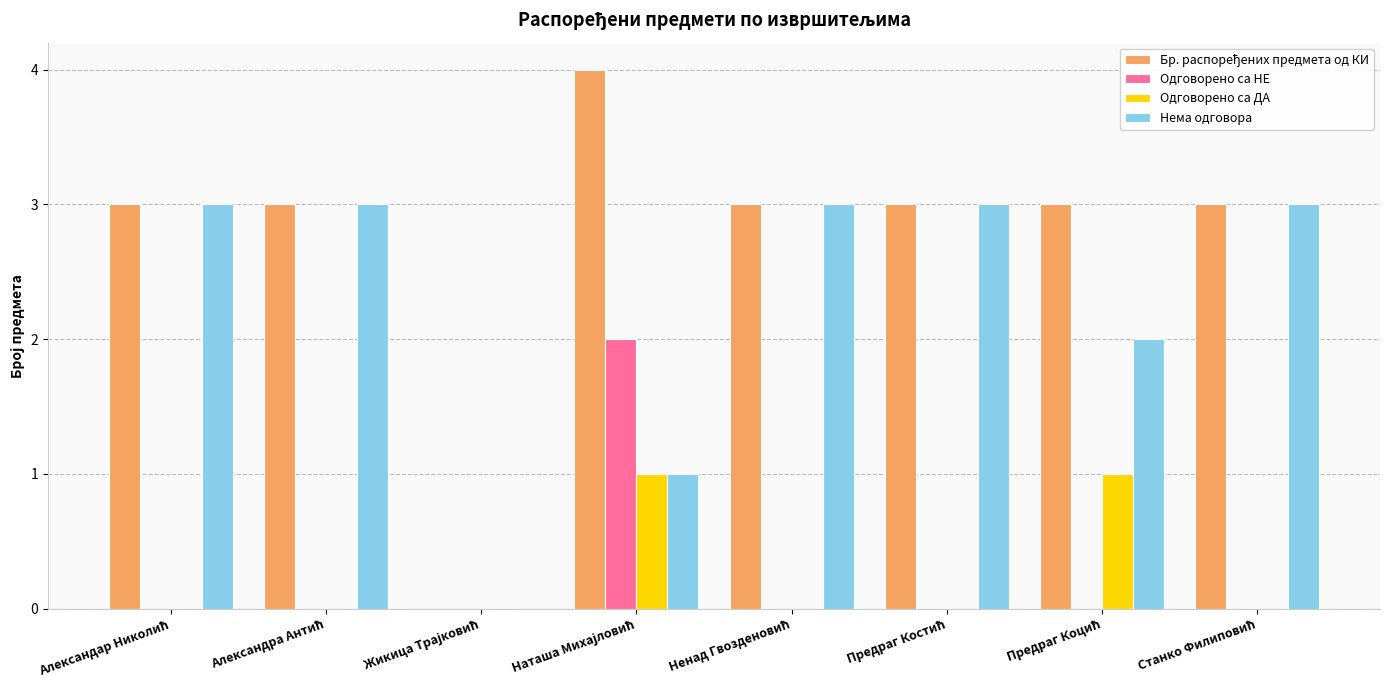

What is the greatest value displayed?

4